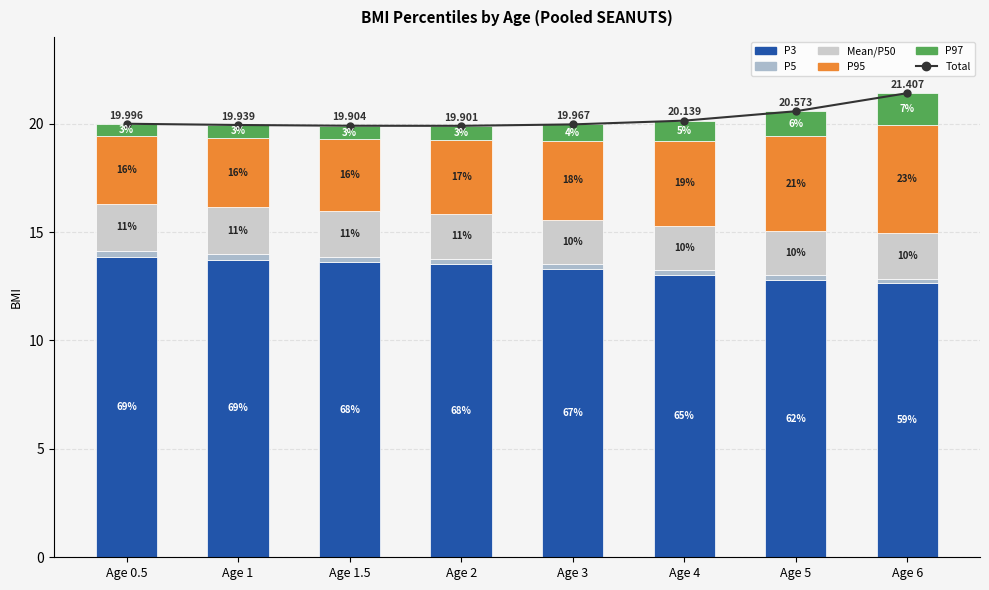

What are all the series names shown in the legend?

Total, P3, P5, Mean/P50, P95, P97